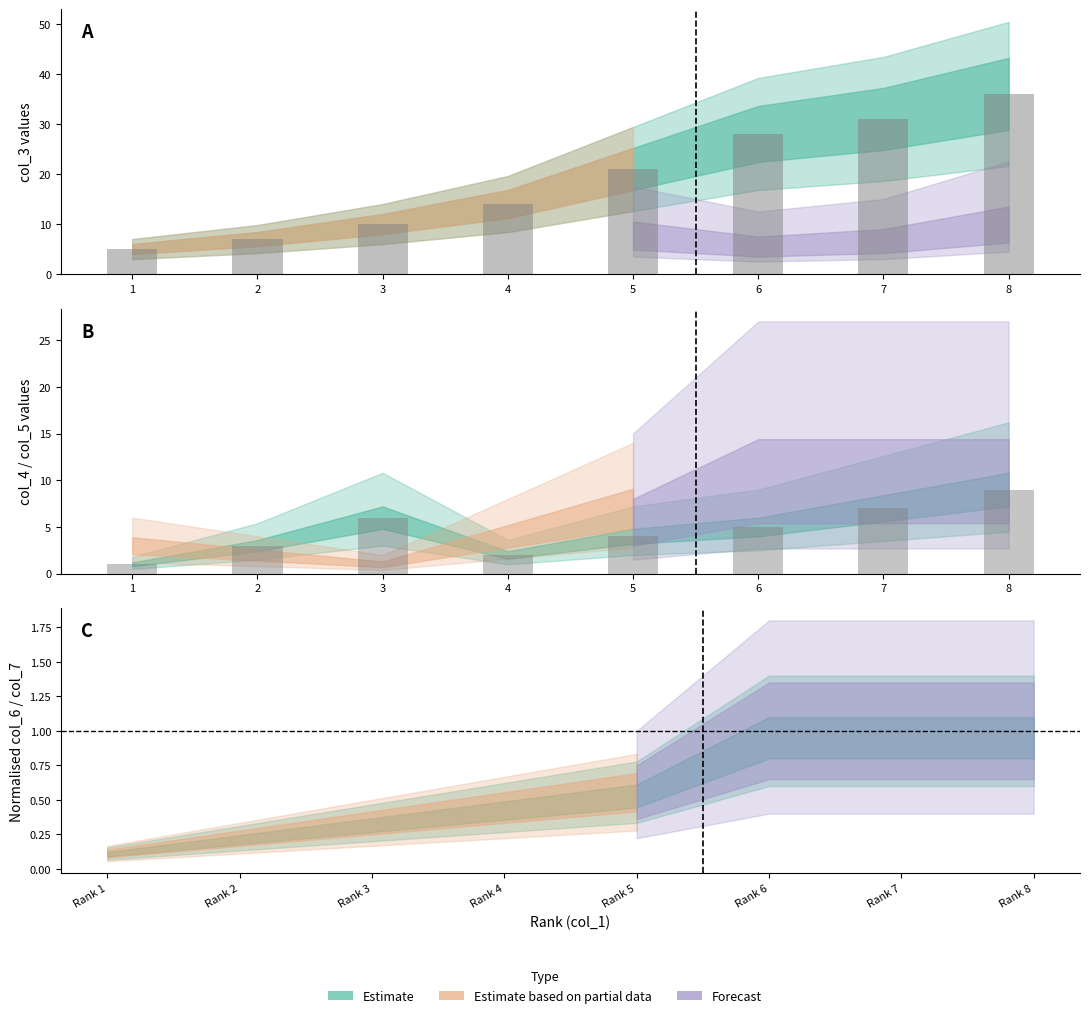

Is it true that col_4 bars equals 1 at 6?

False